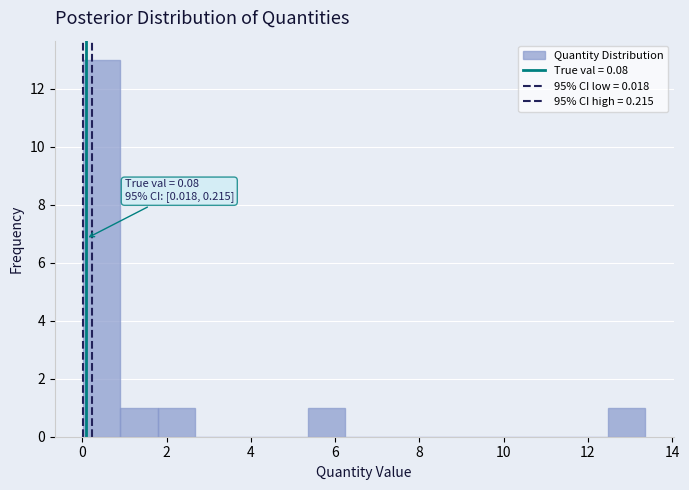

Over which range of the x-axis is the bar tallest?

0.0 to 1.0